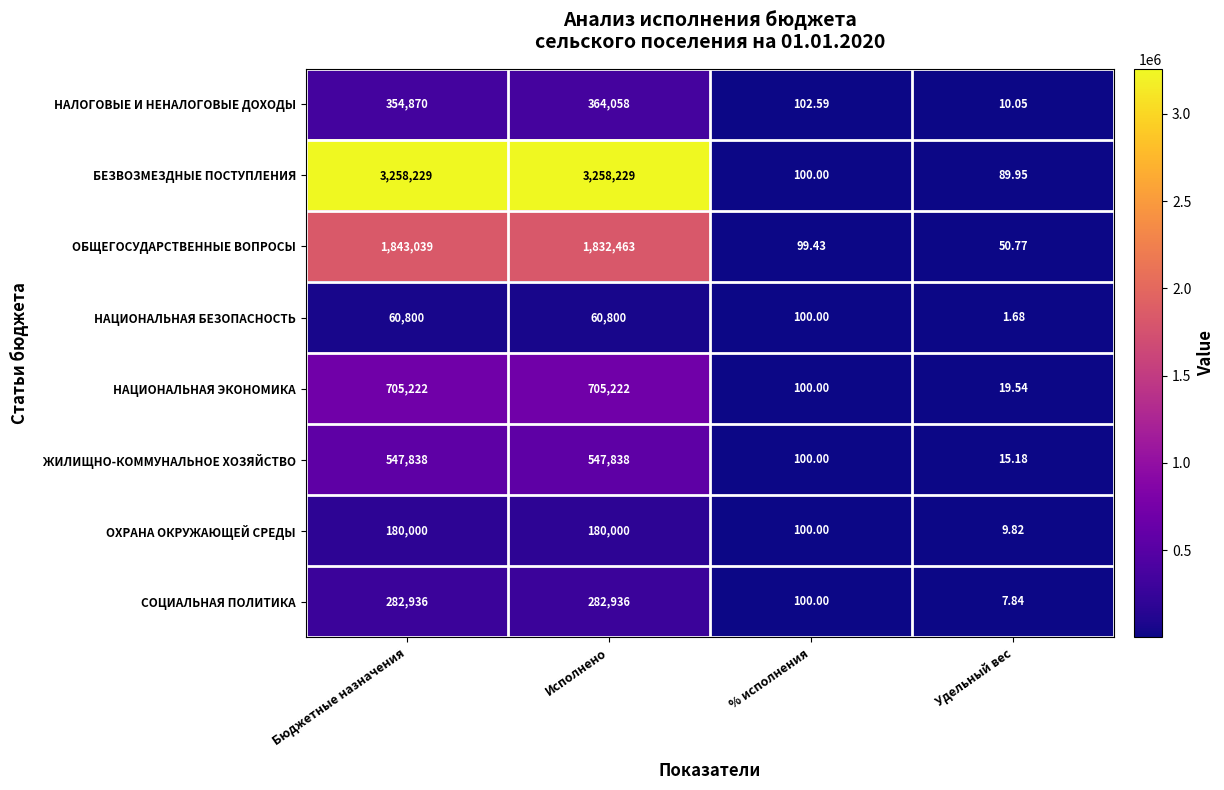

At how many categories does at least one series exceed 361305?

2